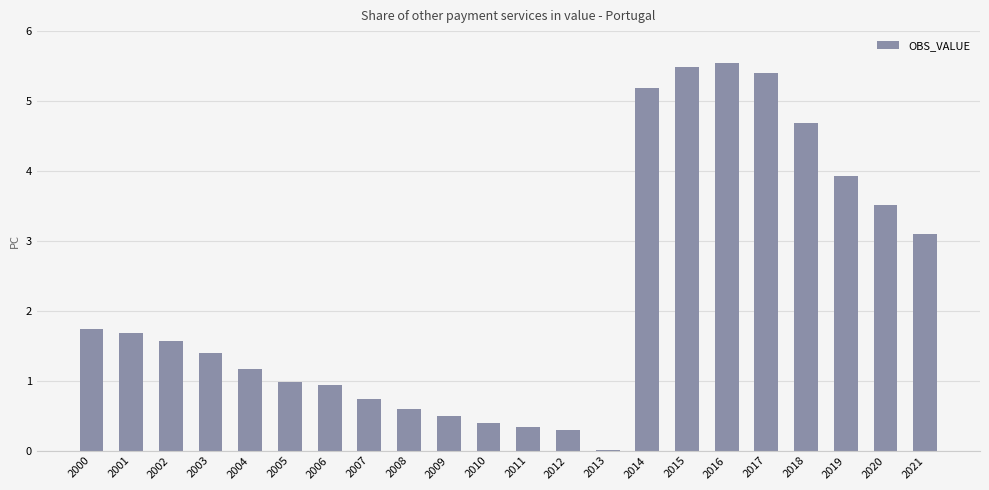

At which label is the value closest to 2?

2000